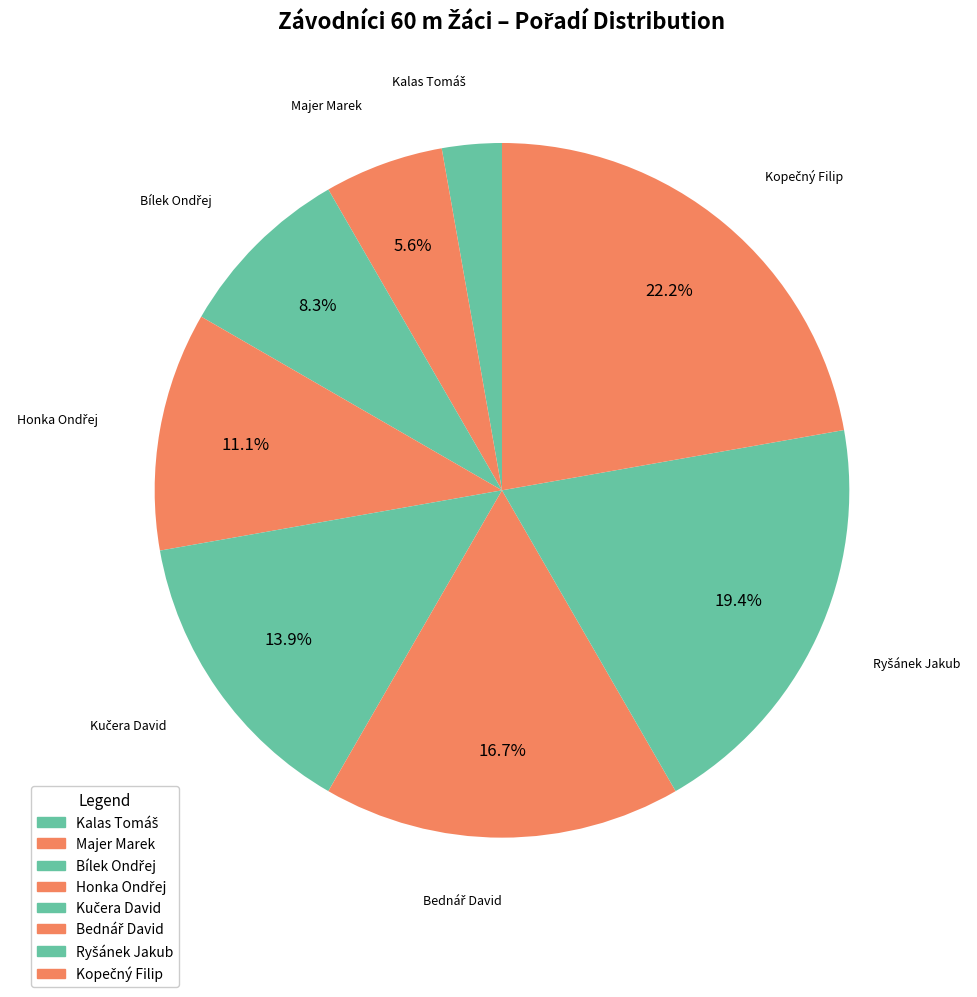

The Majer Marek slice represents 6% of the pie. True or false?

True